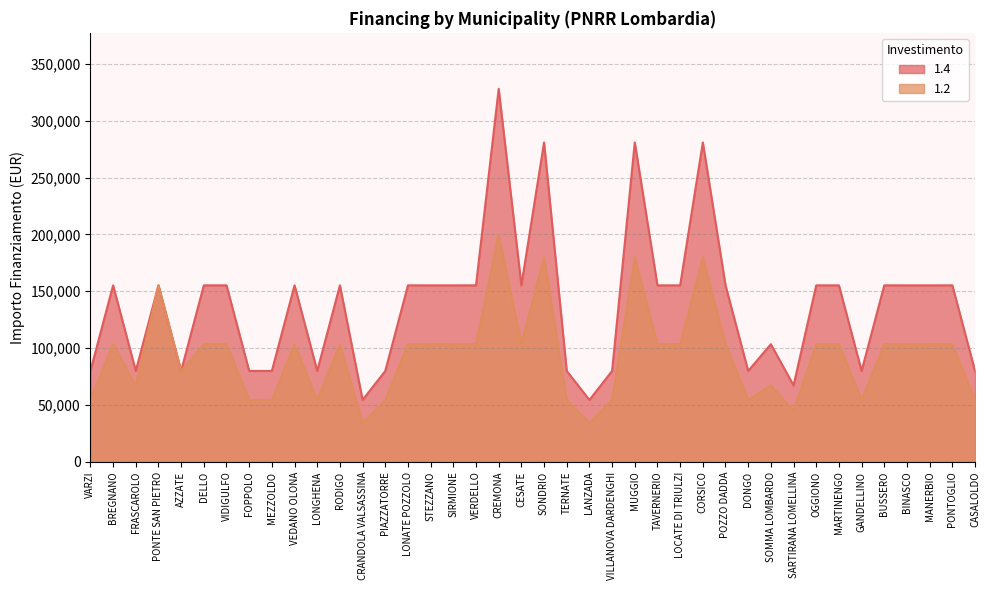

What is the maximum value shown in the chart?

328160